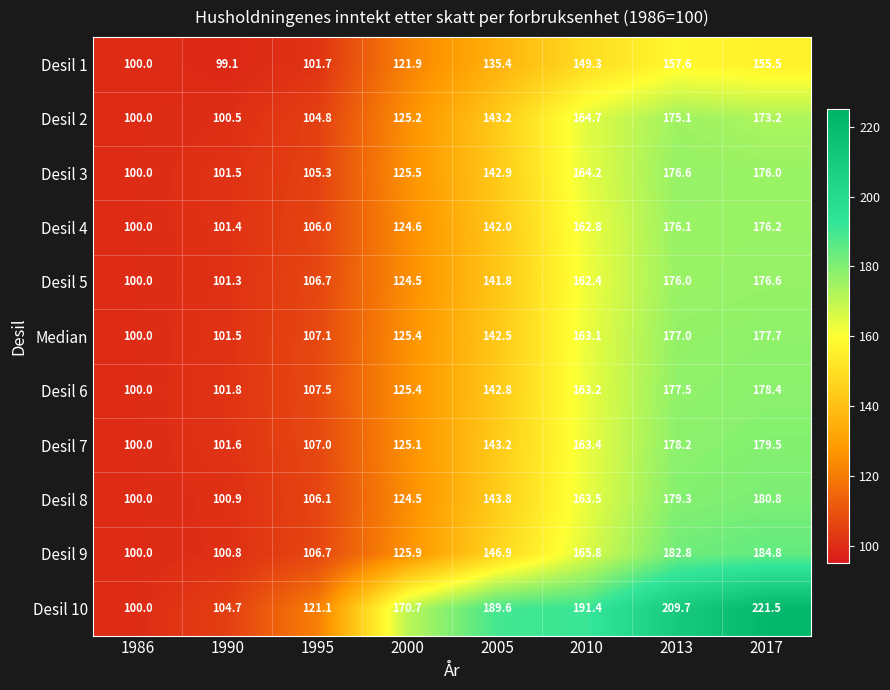

The Desil 5 series shows 101.3 at 1990. True or false?

True